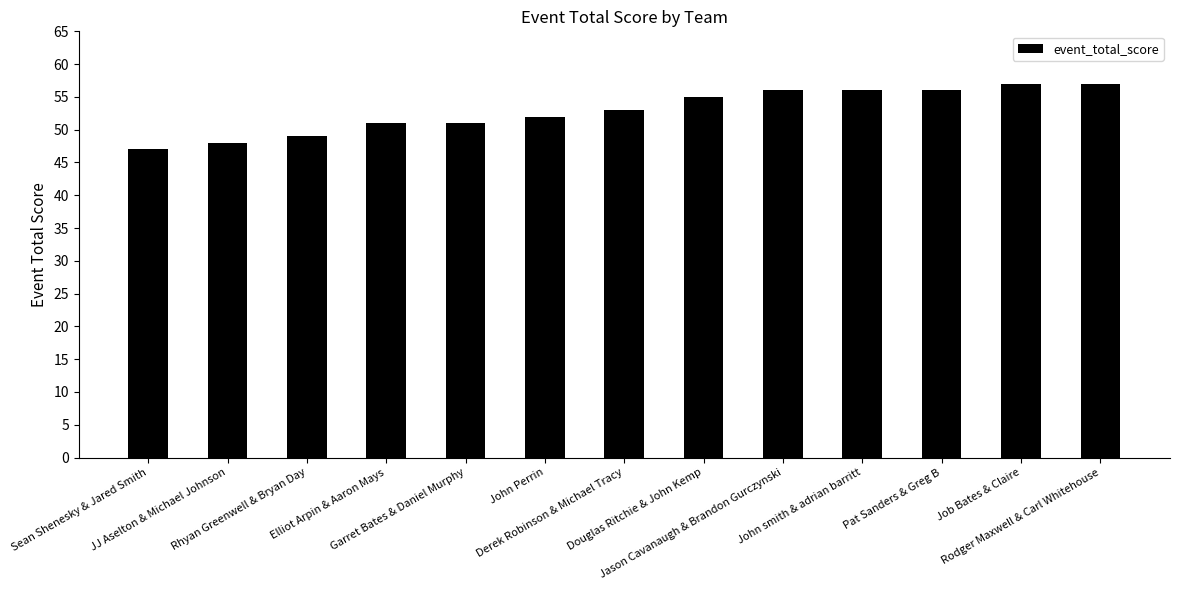

What is the value of the 3rd bar from the left?

49